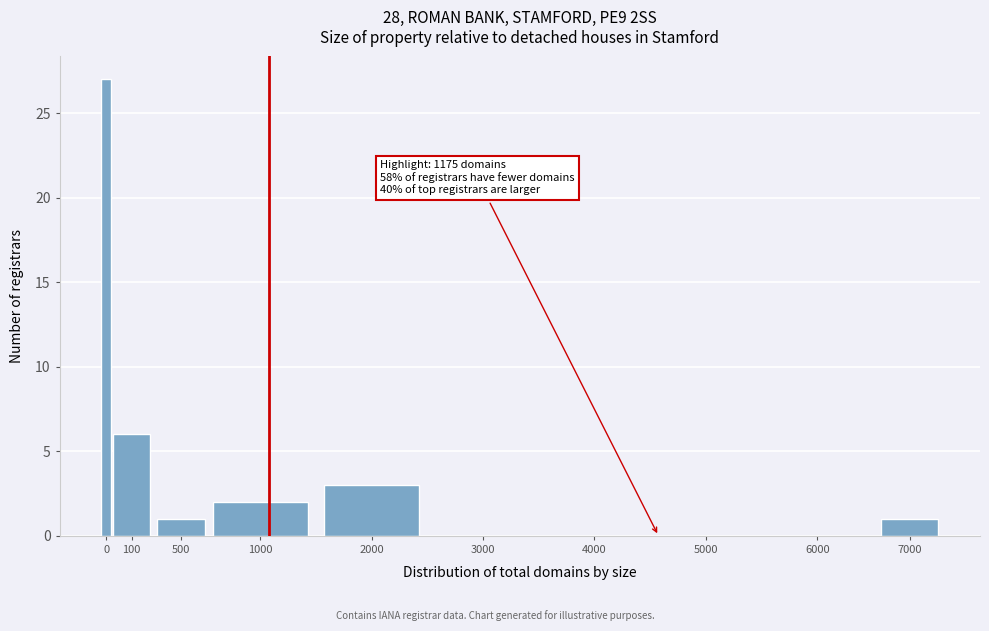

Reading right to left, what are all the values shown in this chart?

7000=1	6000=0	5000=0	4000=0	3000=0	2000=3	1000=2	500=1	100=6	0=27